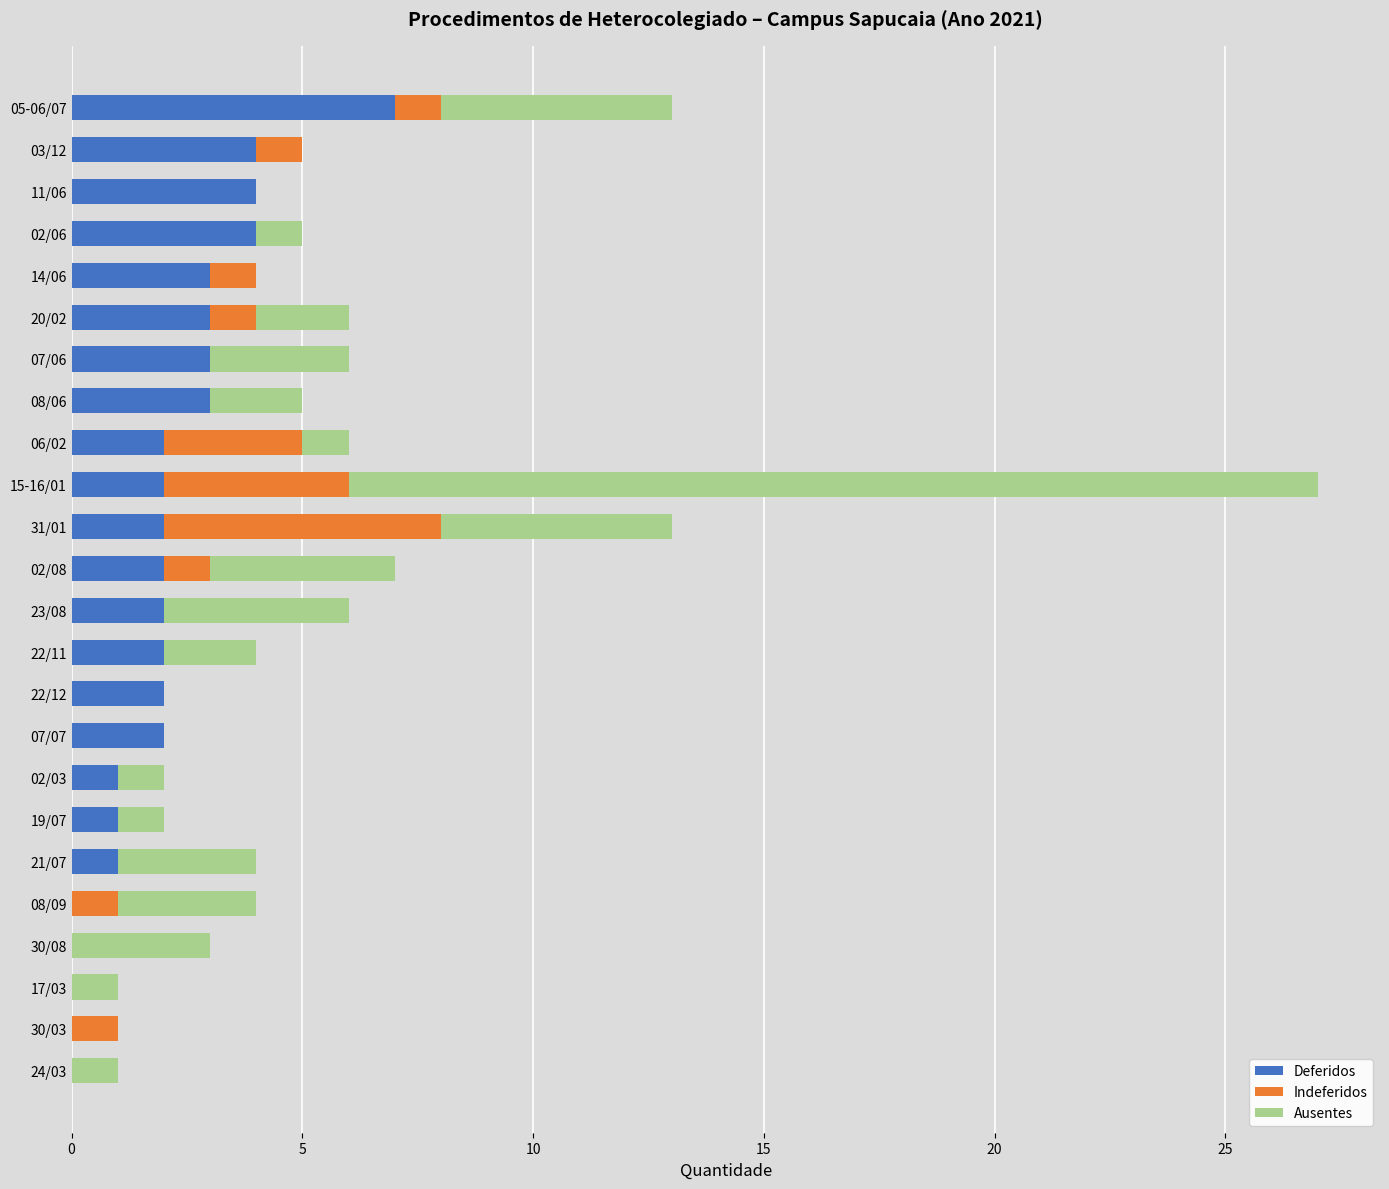

What is the sum of all Deferidos values?

50